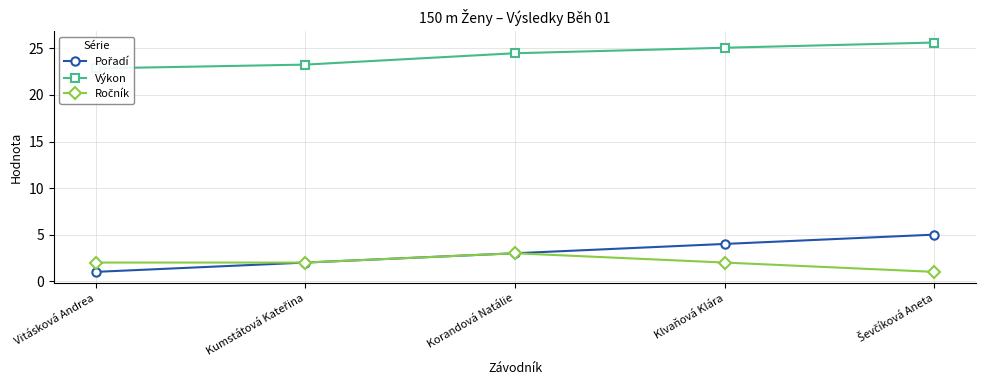

How many lines are shown in the chart?

3